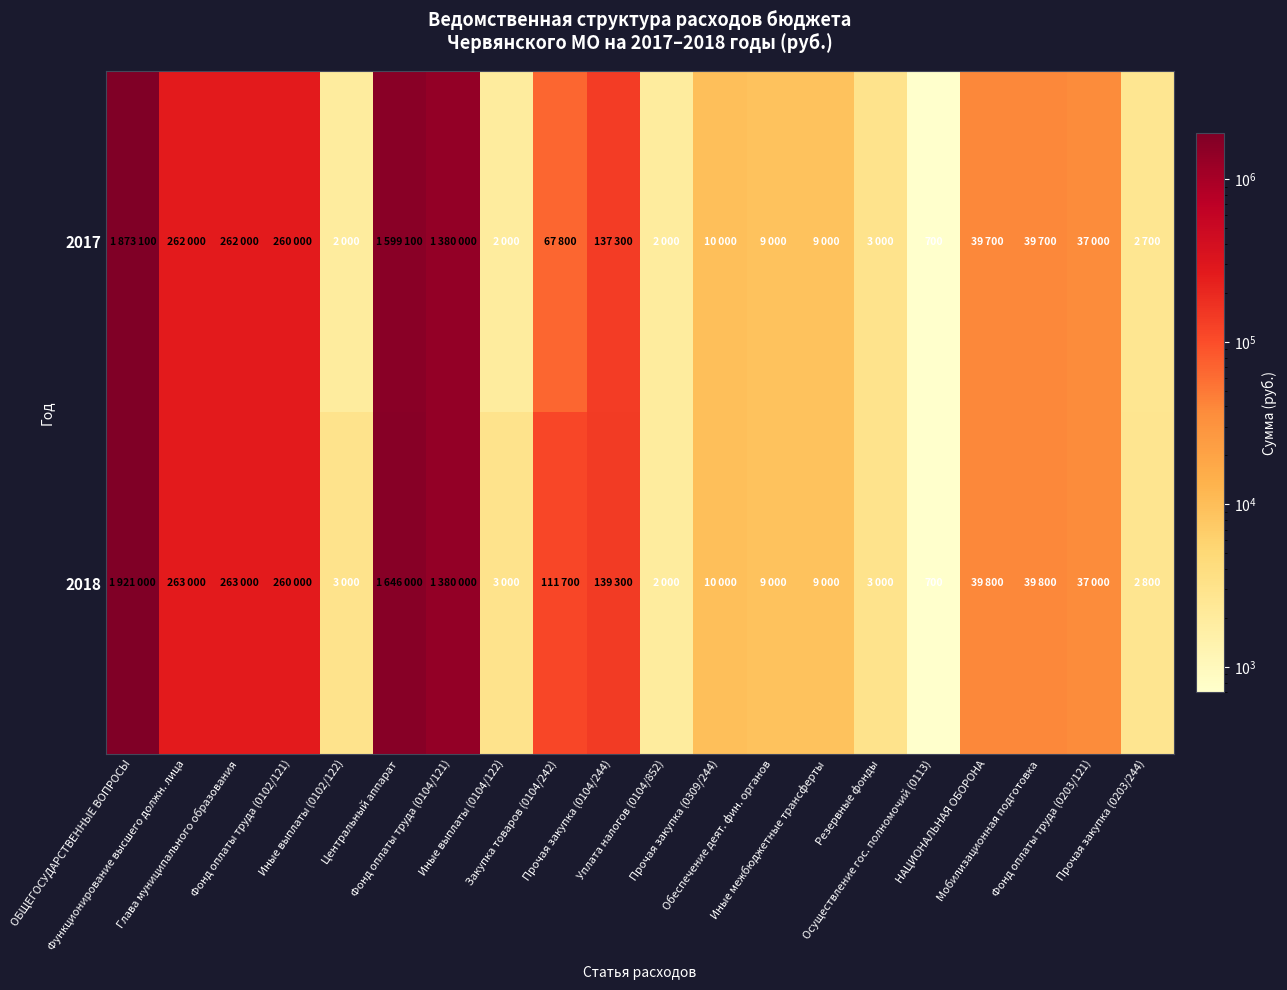

Where is 2017 nearest to the value 936900?

Фонд оплаты труда (0104/121)